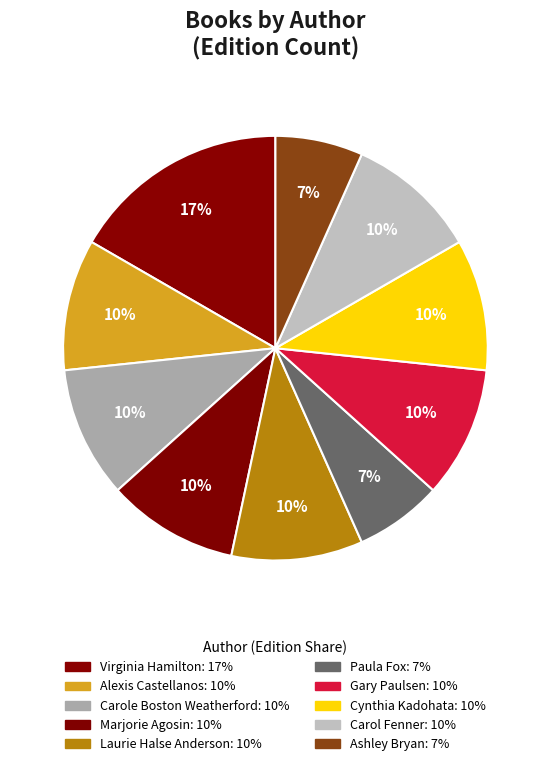

How many slices are in this pie chart?

10